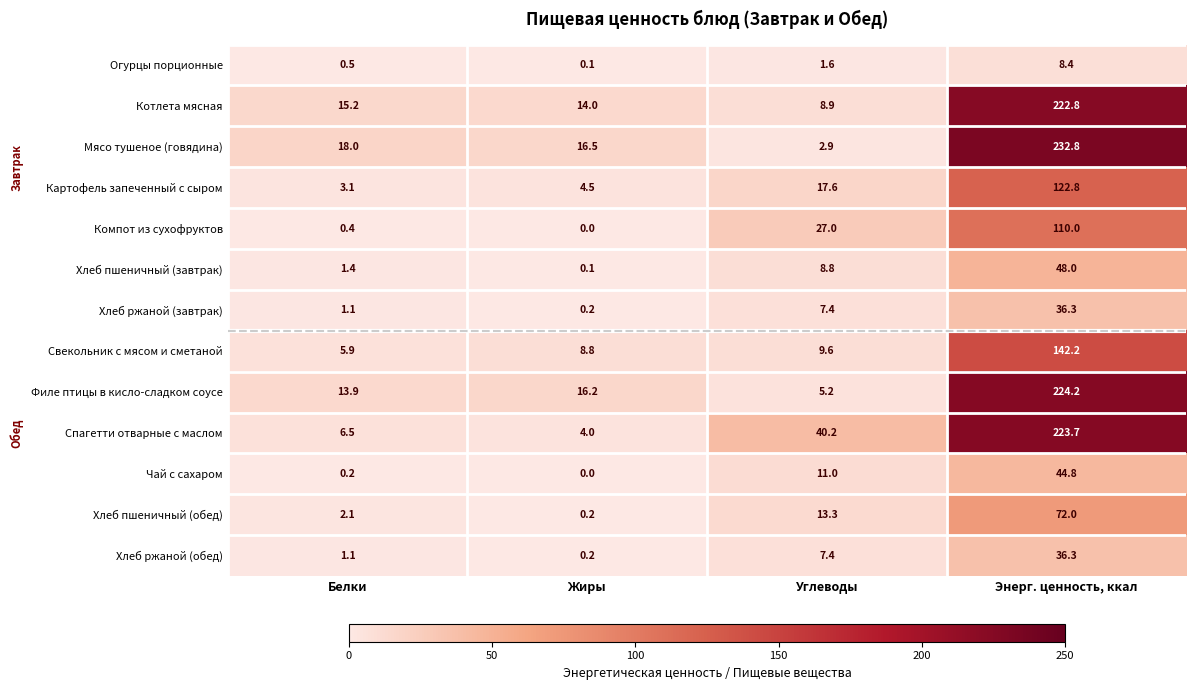

What is the difference between the Хлеб пшеничный (обед) values at Углеводы and Энерг. ценность, ккал?

58.7